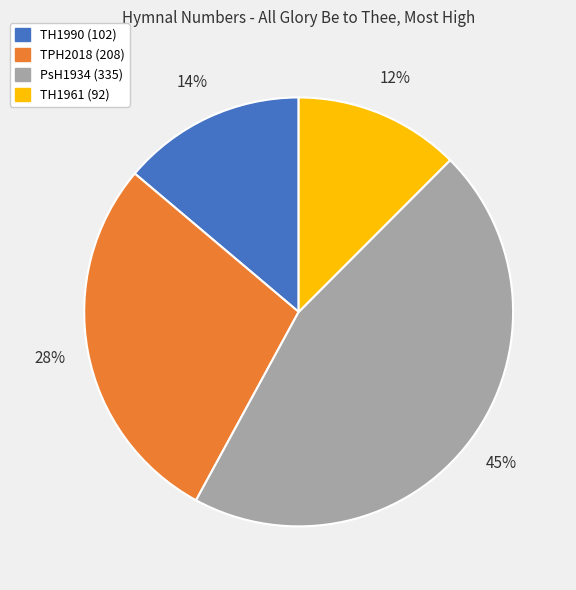

Is there any slice that represents more than half of the pie?

No